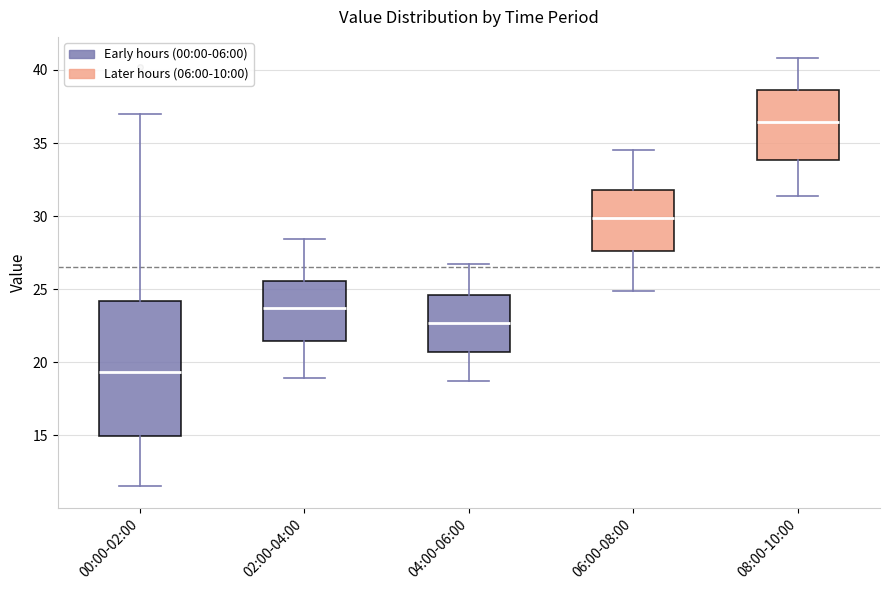

Comparing the boxes themselves (not the whiskers), which one is the tallest?

00:00-02:00